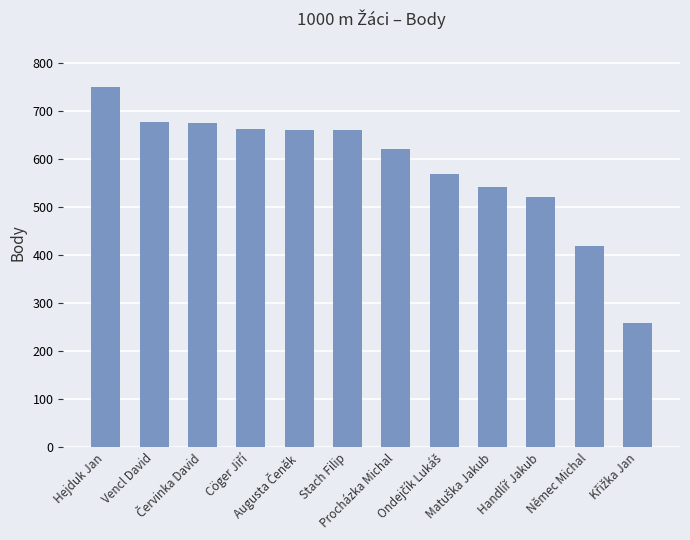

True or false: the data shows 677 at Vencl David.

True